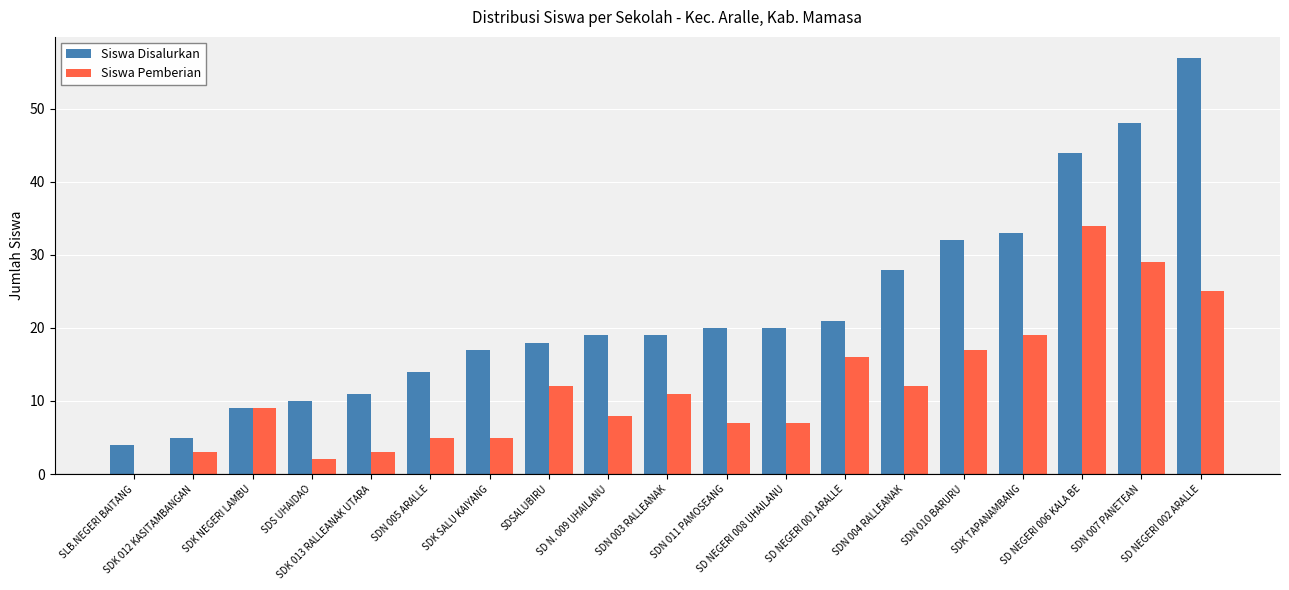

What is the average value of the Siswa Disalurkan series?

23